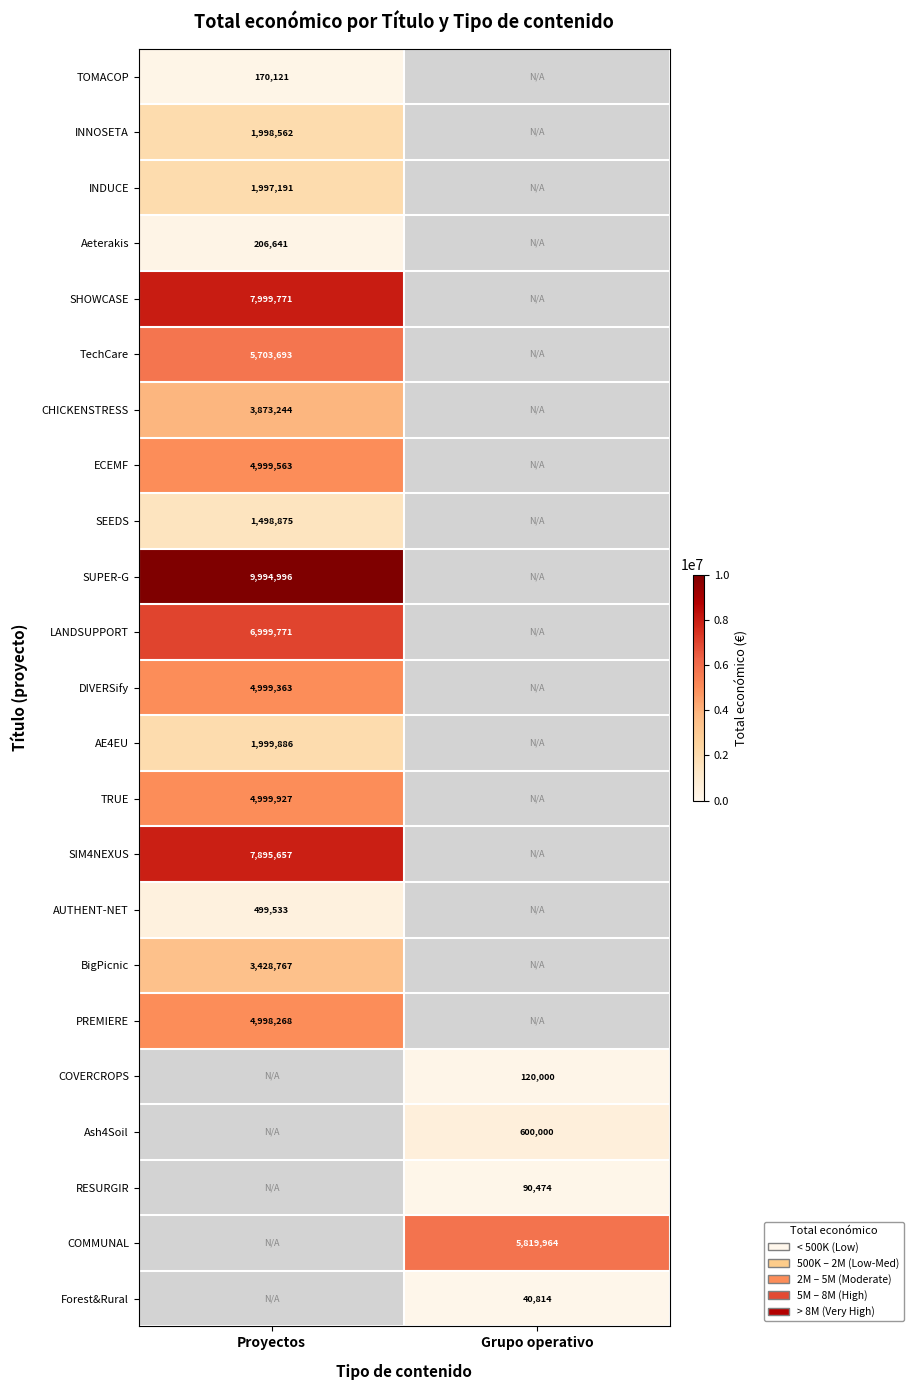

Between Grupo operativo and Proyectos, which is larger?

Proyectos